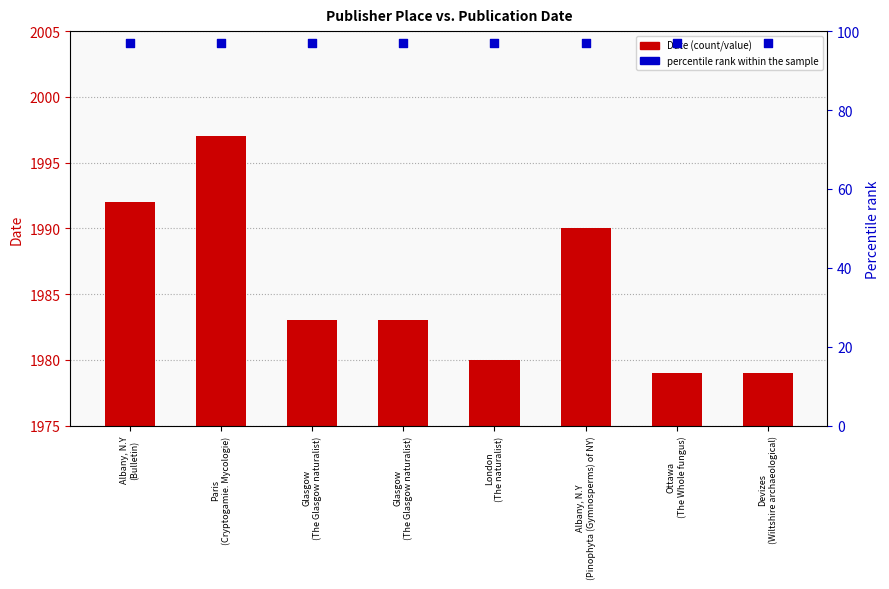

Which series reaches the maximum Y coordinate?

Date